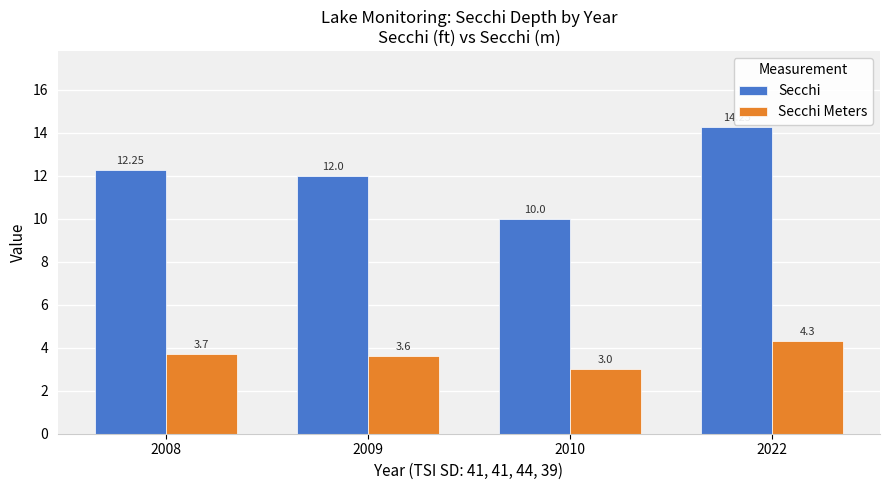

Which series changed the most between 2008 and 2009?

Secchi